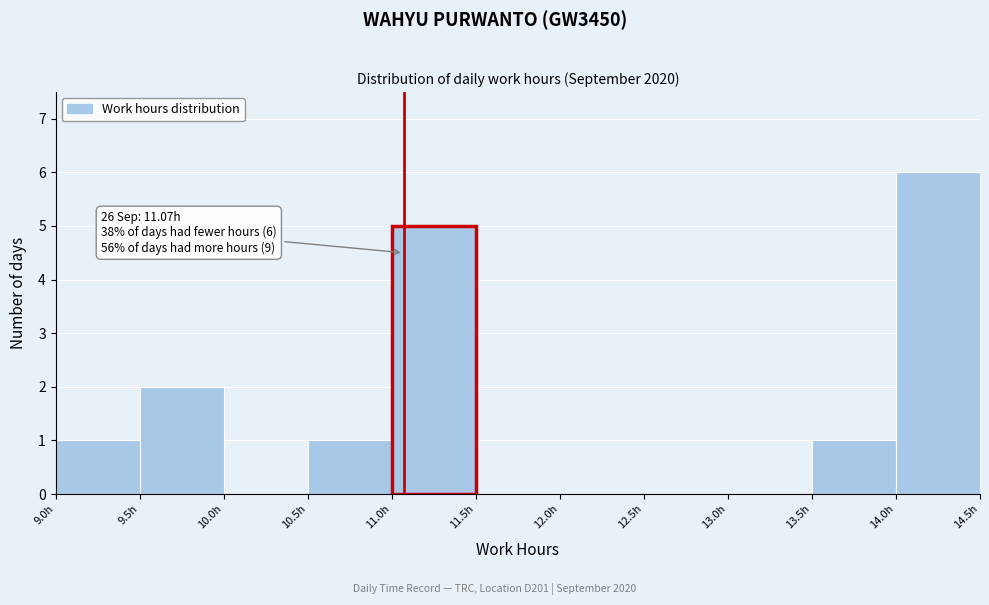

Which range on the x-axis has the tallest bar?

14.0 to 14.5